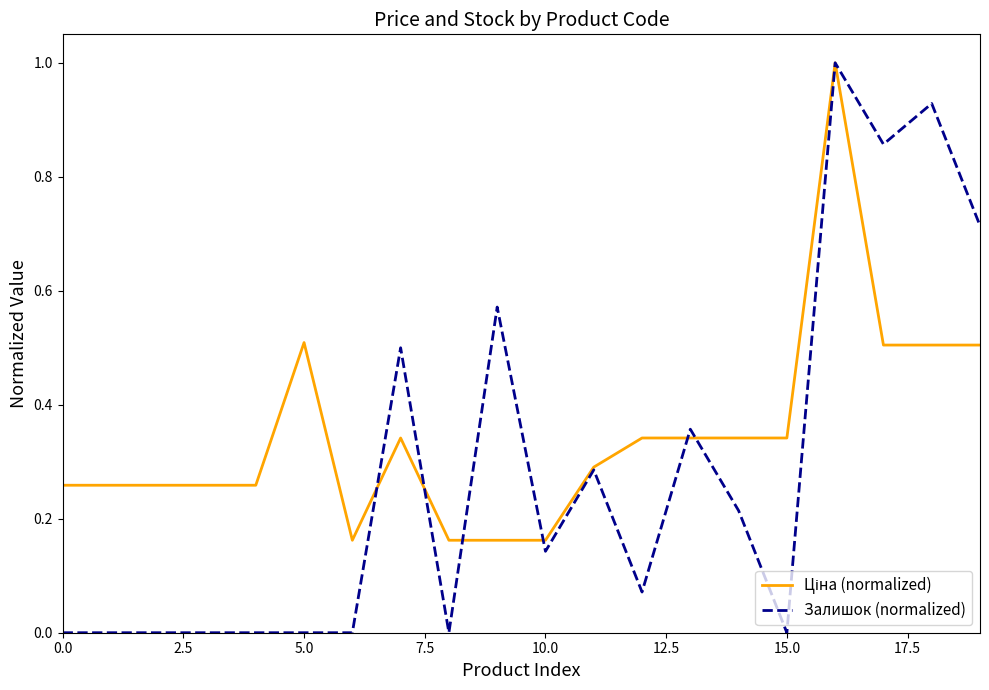

What is the maximum value shown in the chart?

1.0